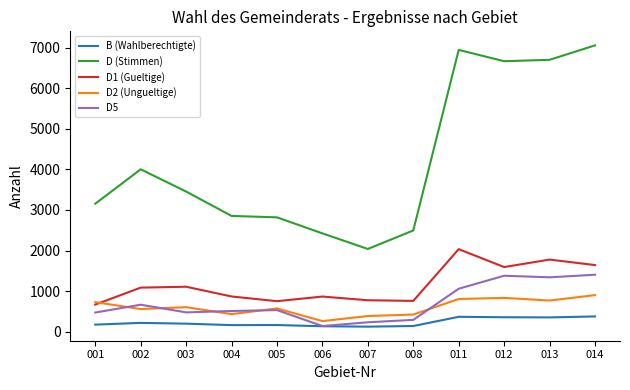

Rank the series by their maximum value, from highest to lowest.

D (Stimmen), D1 (Gueltige), D5, D2 (Ungueltige), B (Wahlberechtigte)